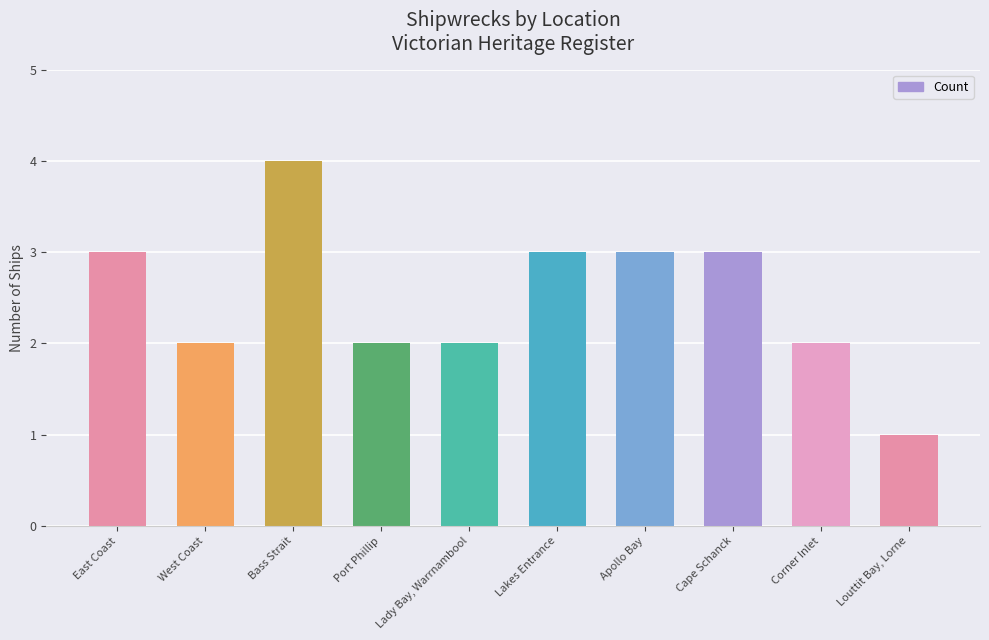

At which category does the chart reach its peak across all series?

Bass Strait